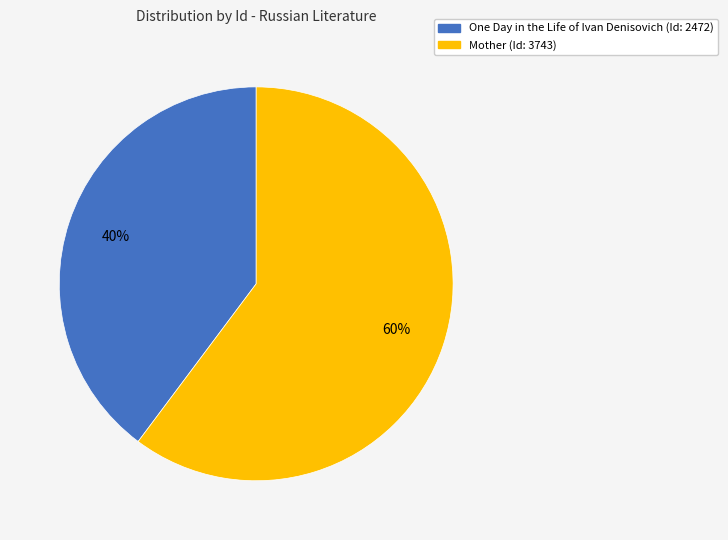

To the nearest percent, what is the difference between the One Day in the Life of Ivan Denisovich and Mother slice percentages?

20%